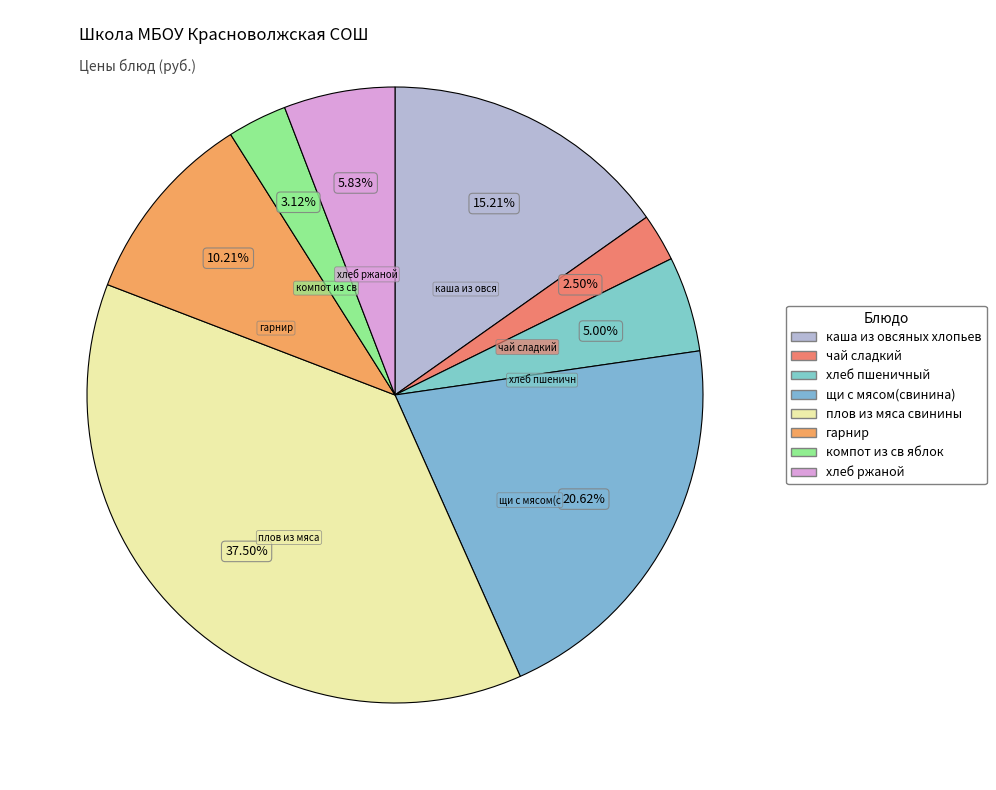

How many slices are in this pie chart?

8